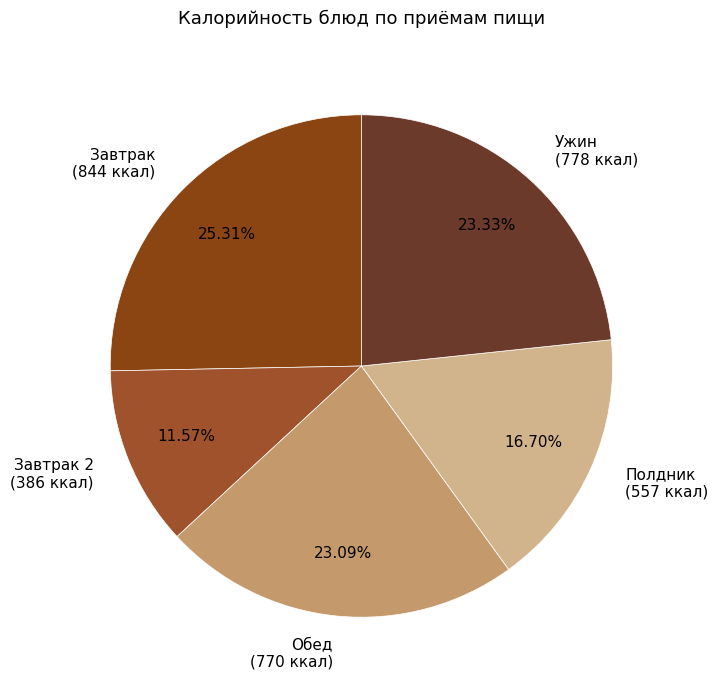

Is there a majority slice in this chart?

No